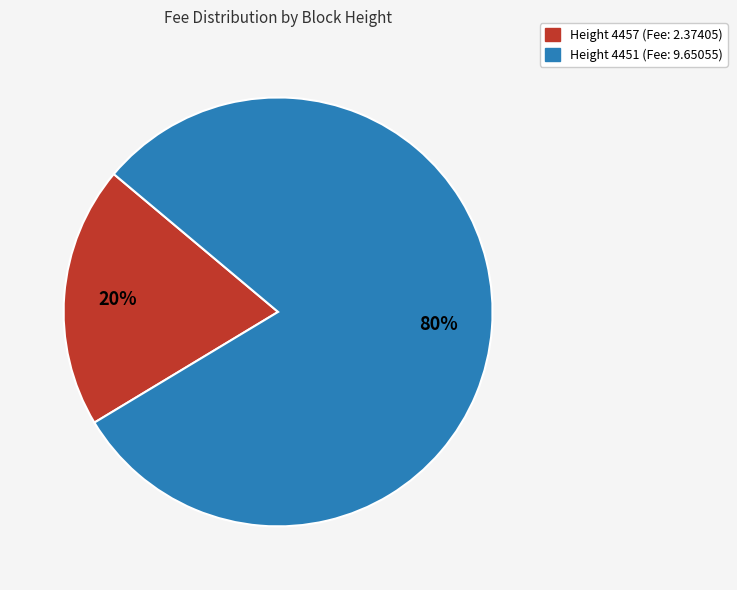

How many segments does this pie chart have?

2